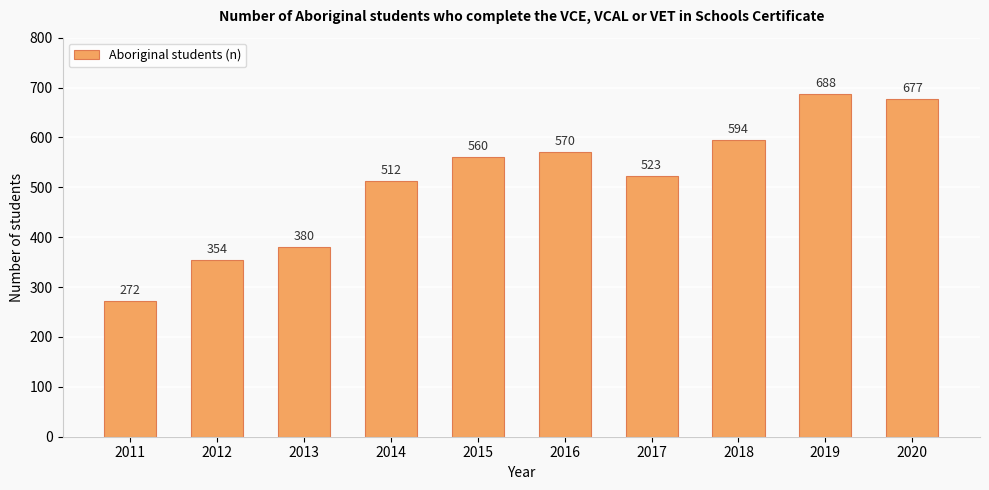

What is the average value?

513